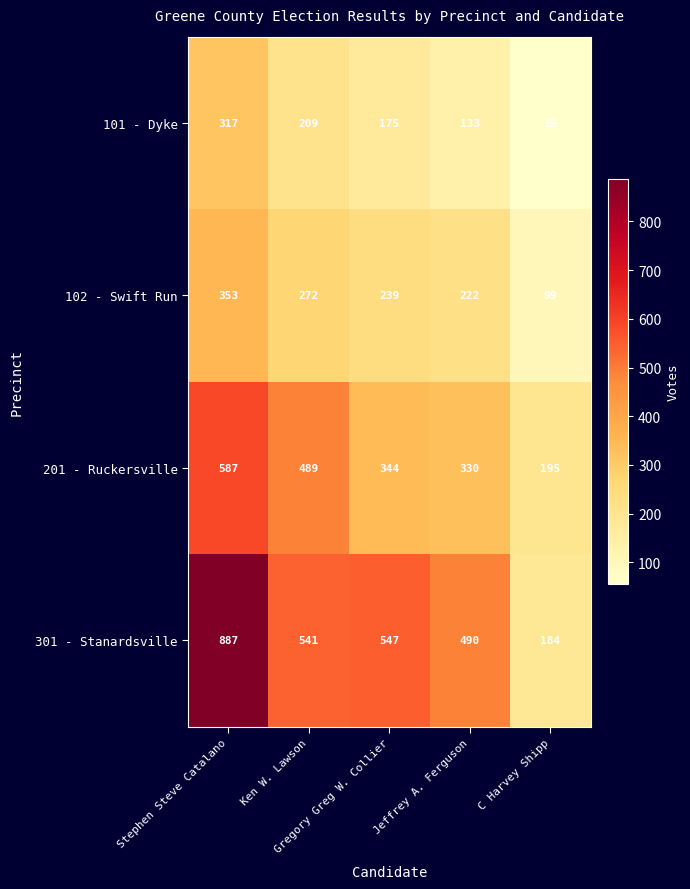

What is the minimum value shown in the chart?

55